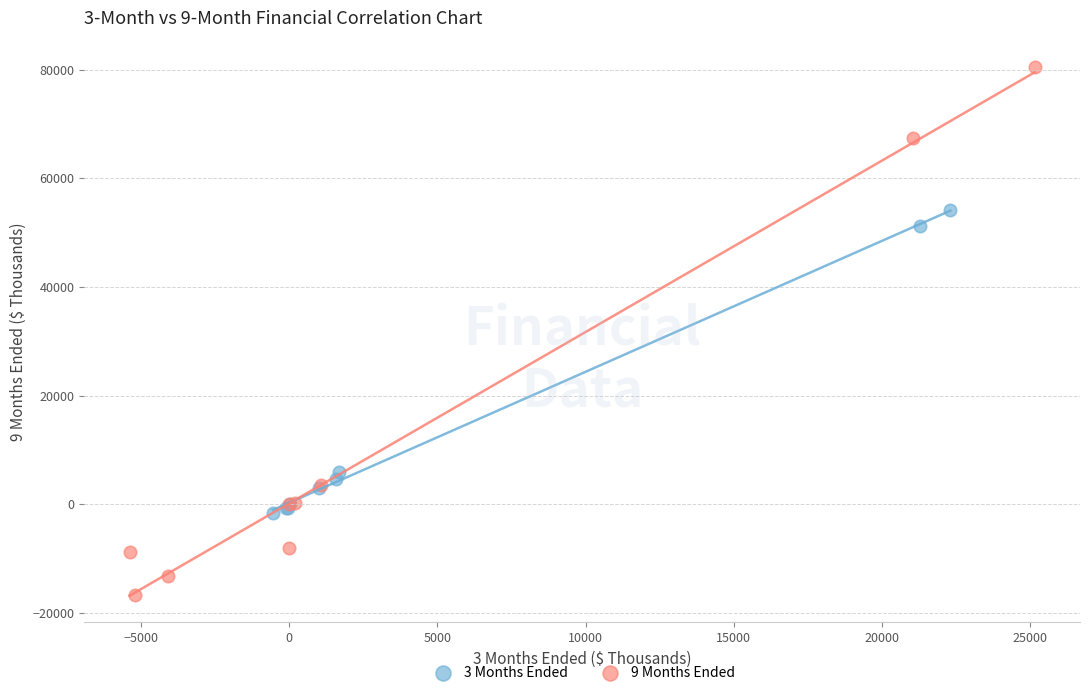

Which series contains the lowest Y value?

9 Months Ended